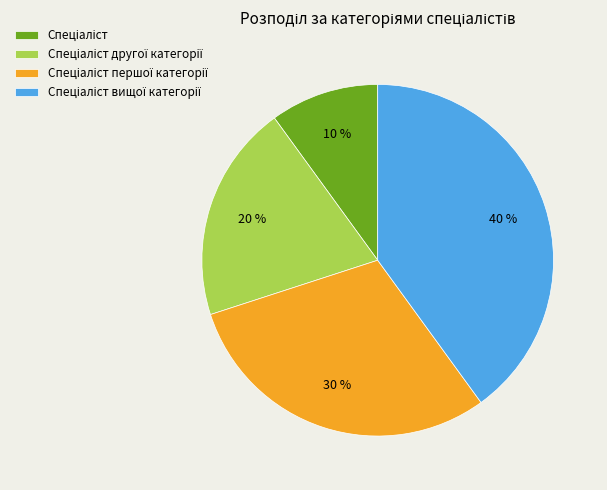

Is there any slice that represents more than half of the pie?

No